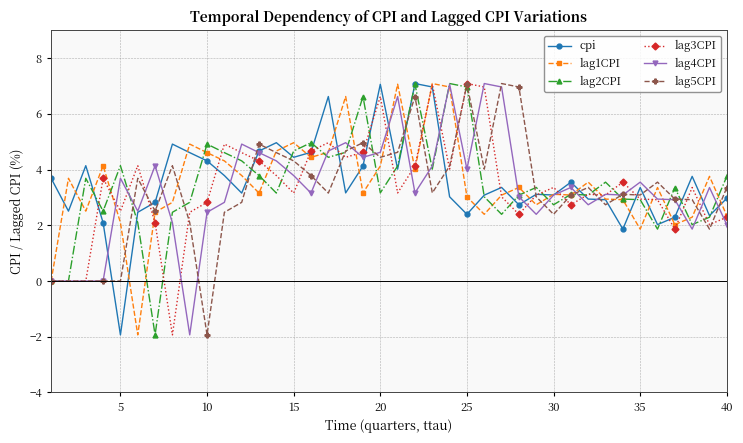

What is the greatest value displayed?

7.1